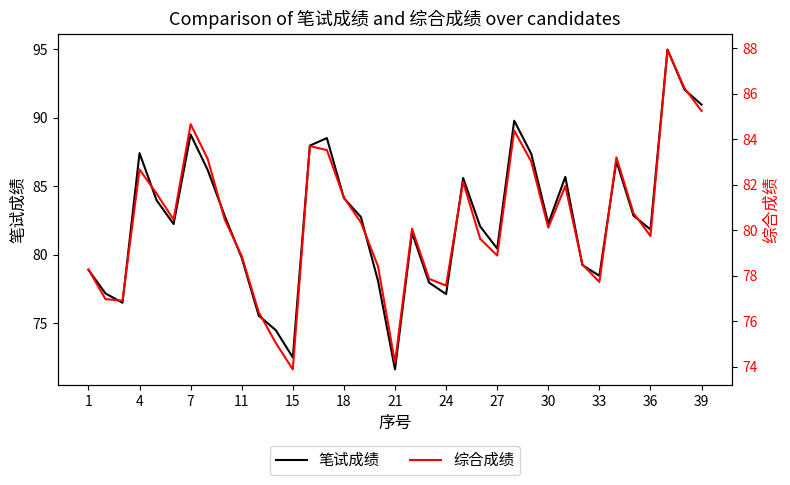

What is the difference between the maximum and minimum values in the 笔试成绩 series?

23.3